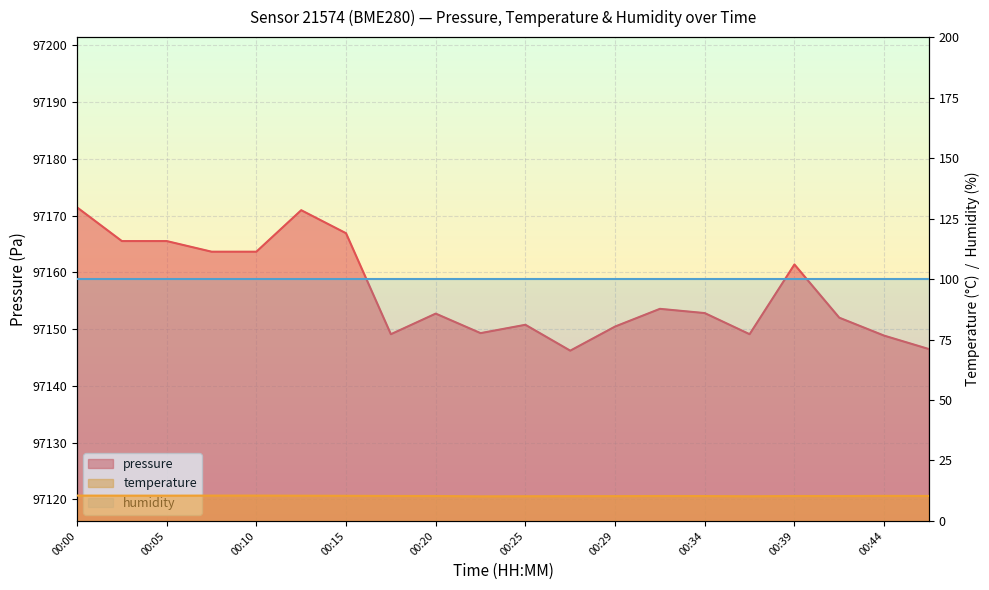

What is the approximate value of temperature at 00:46?

10.3